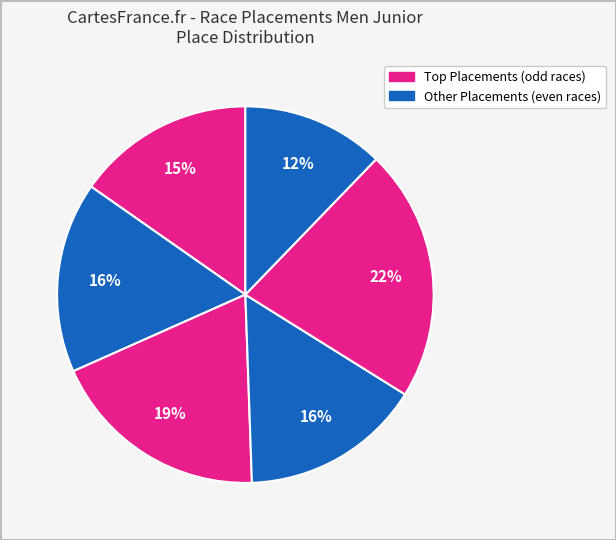

How many segments does this pie chart have?

6